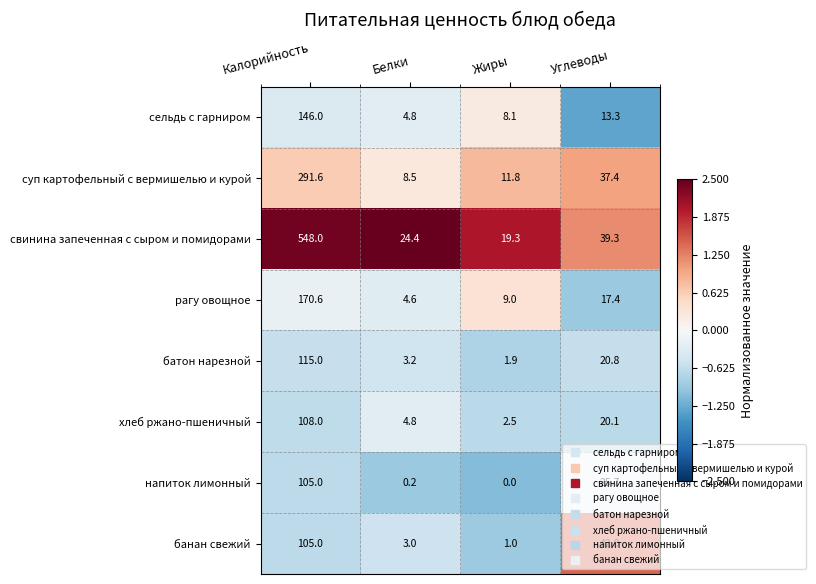

True or false: свинина запеченная с сыром и помидорами has a value of 195.5 at Калорийность.

False